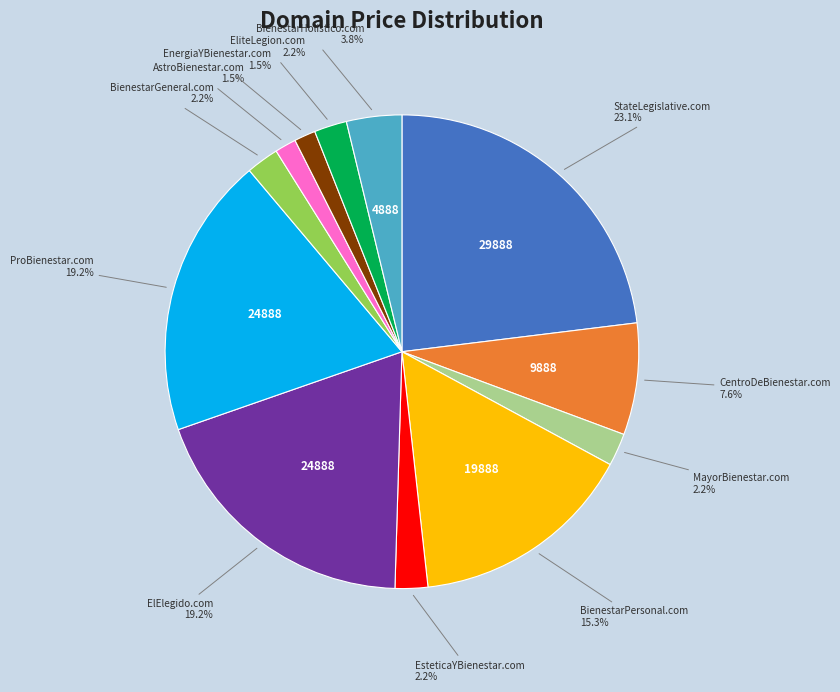

Is there any slice that represents more than half of the pie?

No